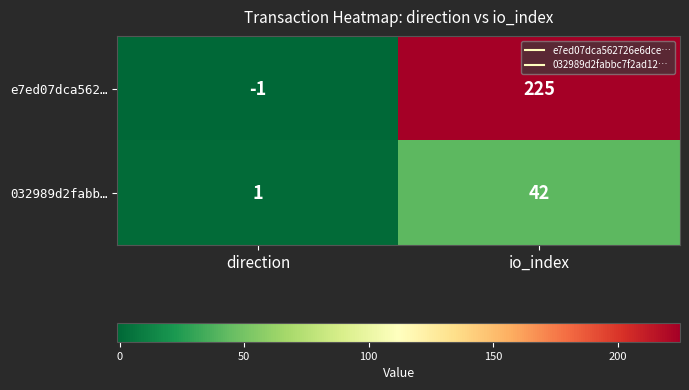

Reading left to right, what are all the values shown in this chart?

e7ed07dca562…: -1	225
032989d2fabb…: 1	42